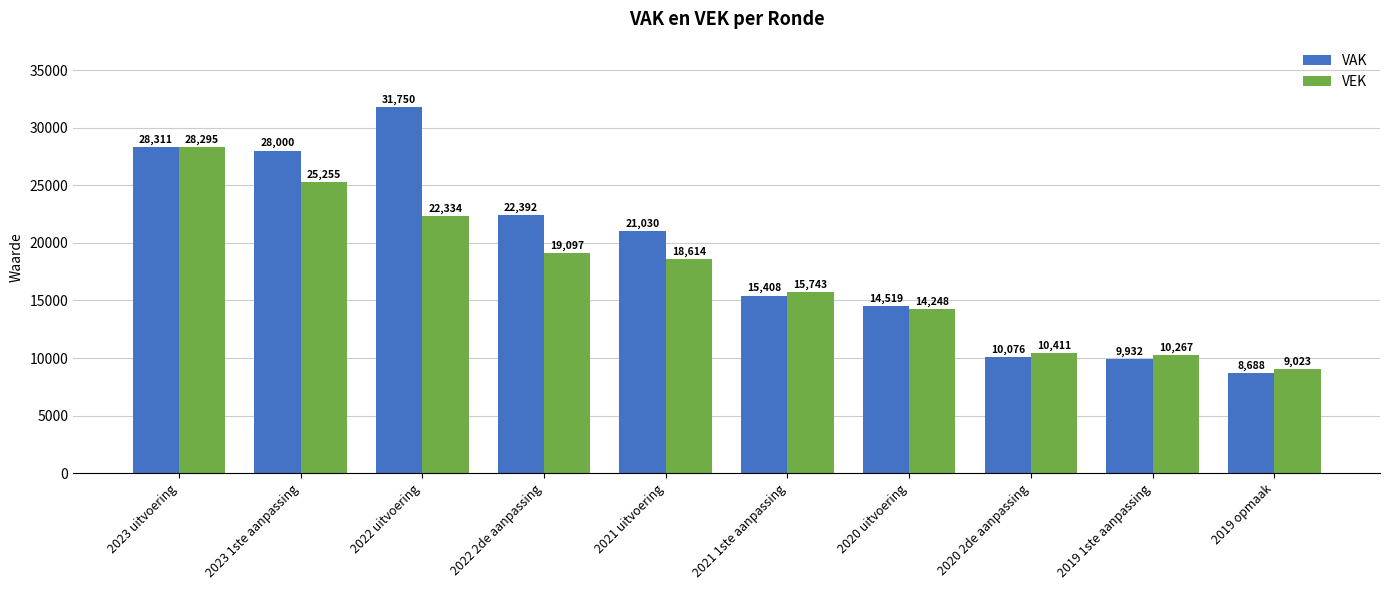

What position from the left is 2019 1ste aanpassing?

9